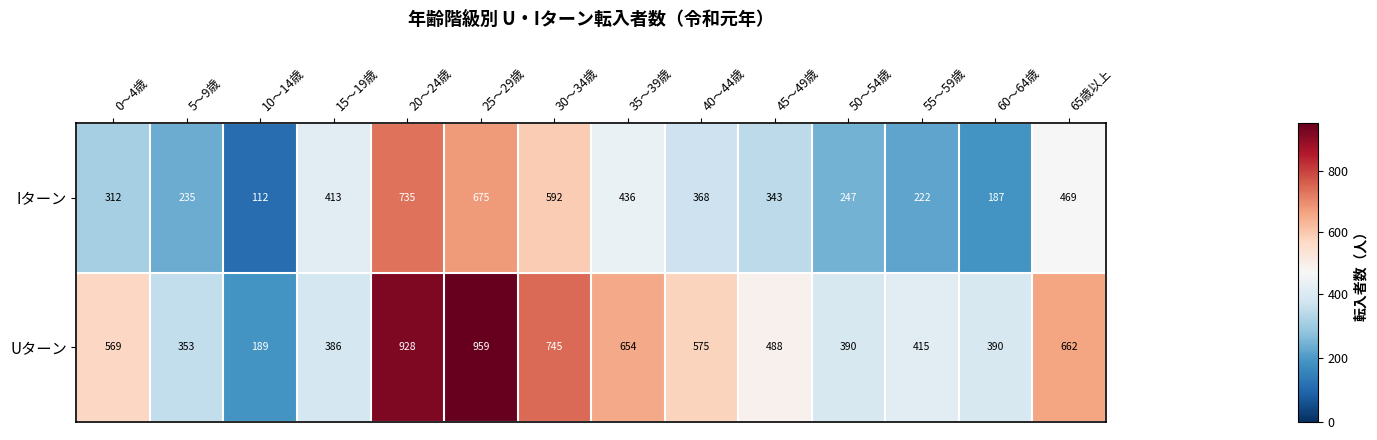

The value of Iターン at 35〜39歳 is 436. True or false?

True